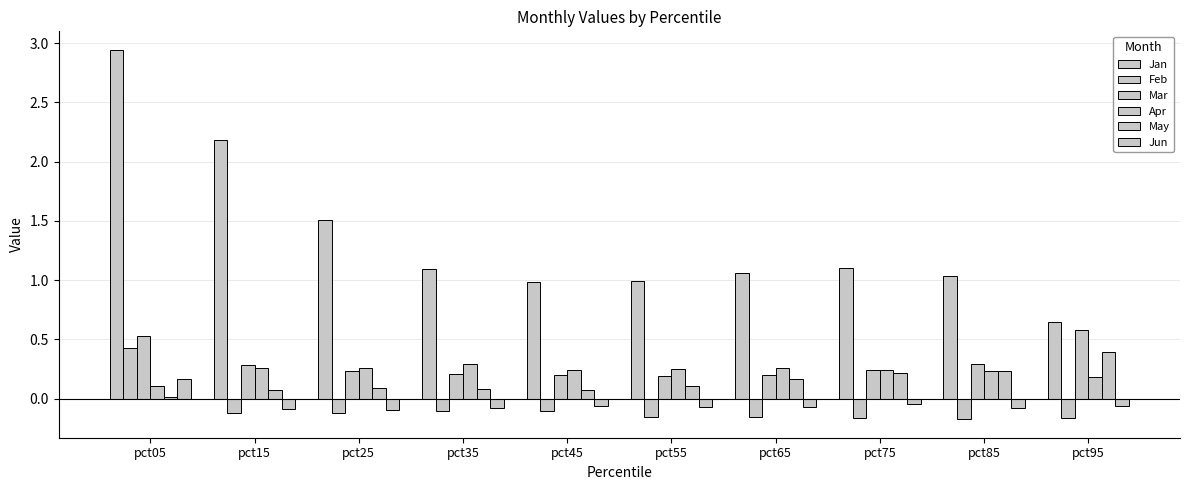

Does the chart contain any negative values?

Yes